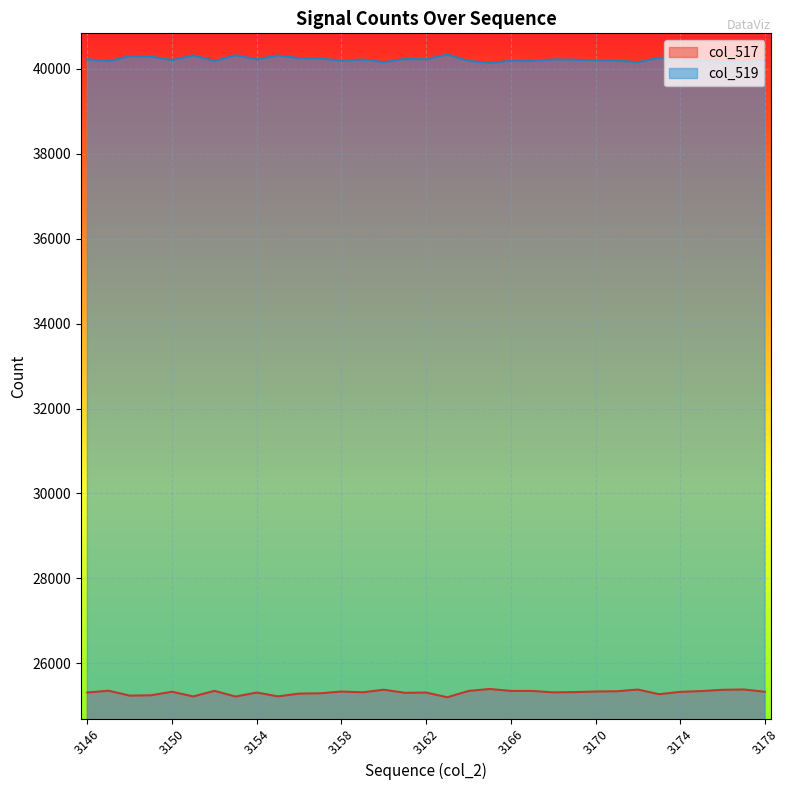

The value of col_519 at 3159 is 40219. True or false?

True